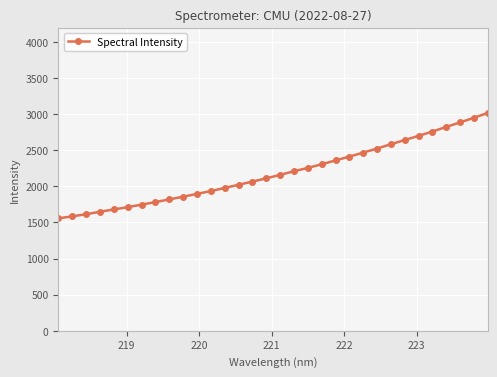

What is the sum of all values?

70085.1